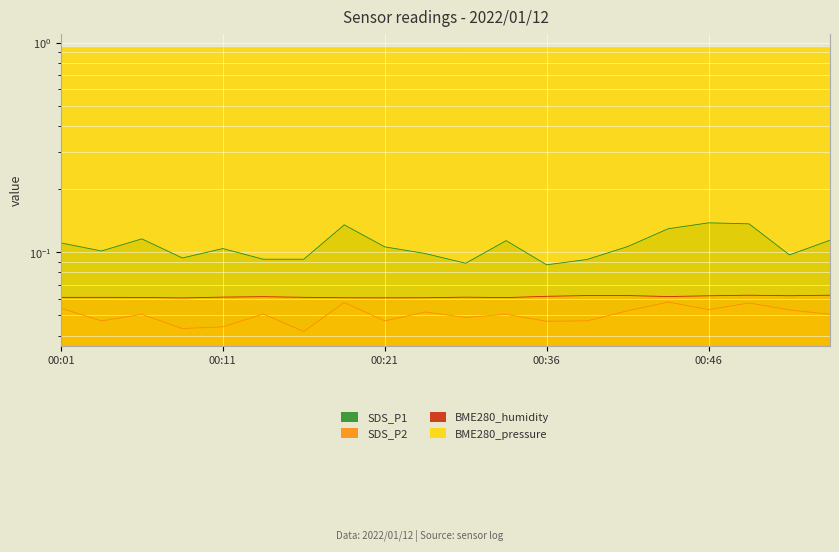

What are all the series names shown in the legend?

SDS_P1, SDS_P2, BME280_humidity, BME280_pressure